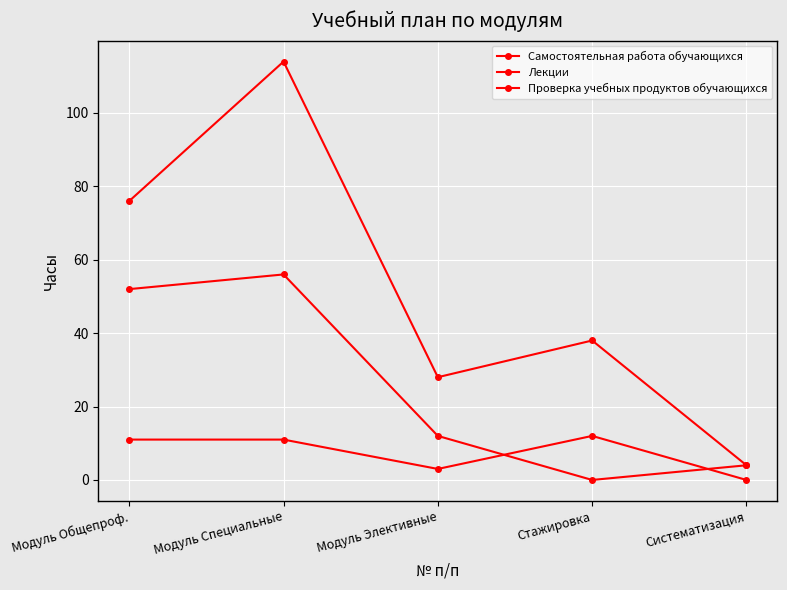

True or false: Проверка учебных продуктов обучающихся and Самостоятельная работа обучающихся cross at least once.

False